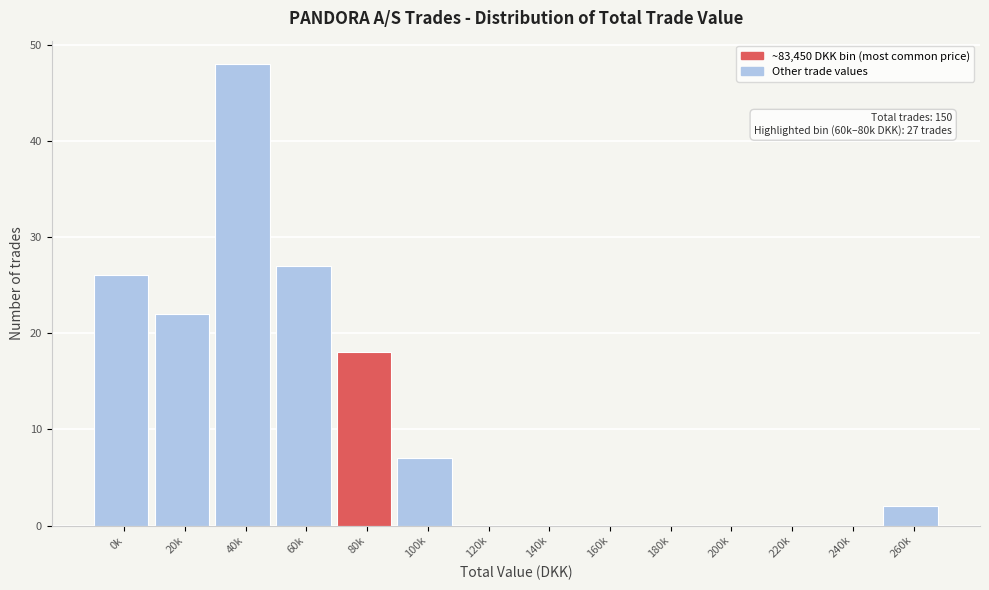

Reading left to right, what are all the values shown in this chart?

0k=26	20k=22	40k=48	60k=27	80k=18	100k=7	120k=0	140k=0	160k=0	180k=0	200k=0	220k=0	240k=0	260k=2